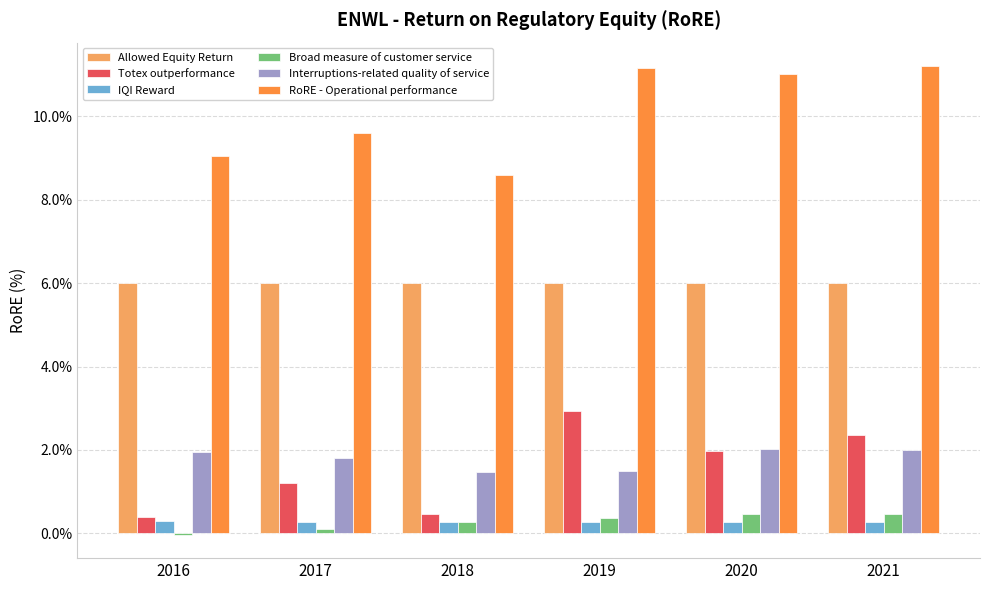

Which series has the largest total across all categories?

RoRE - Operational performance